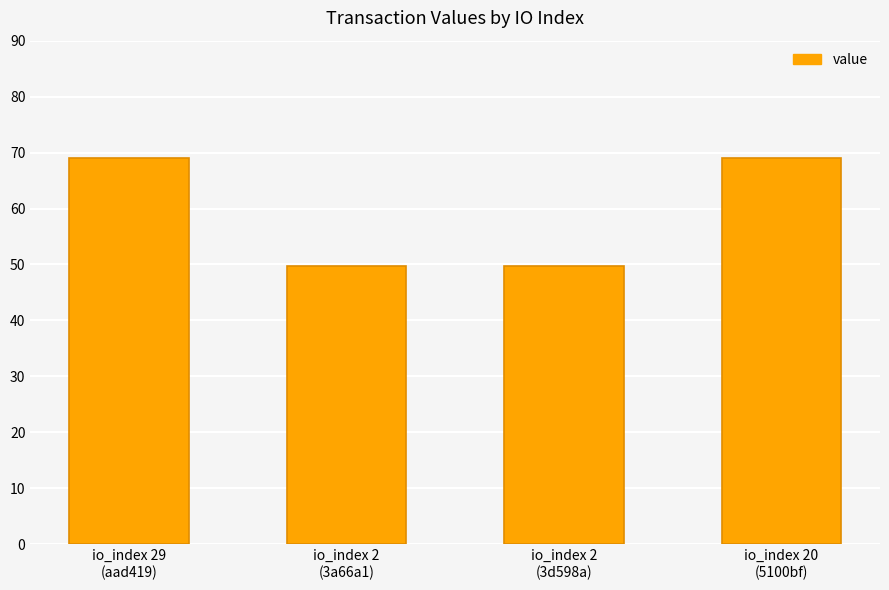

What is the maximum value shown in the chart?

69.0